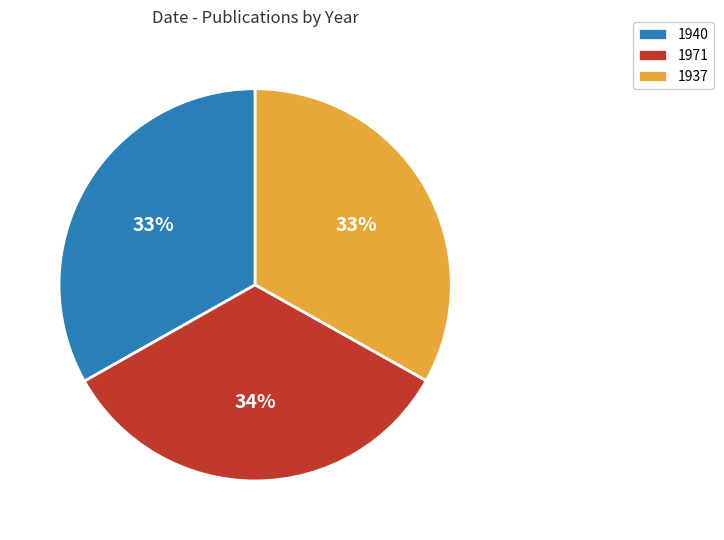

How many slices are in this pie chart?

3